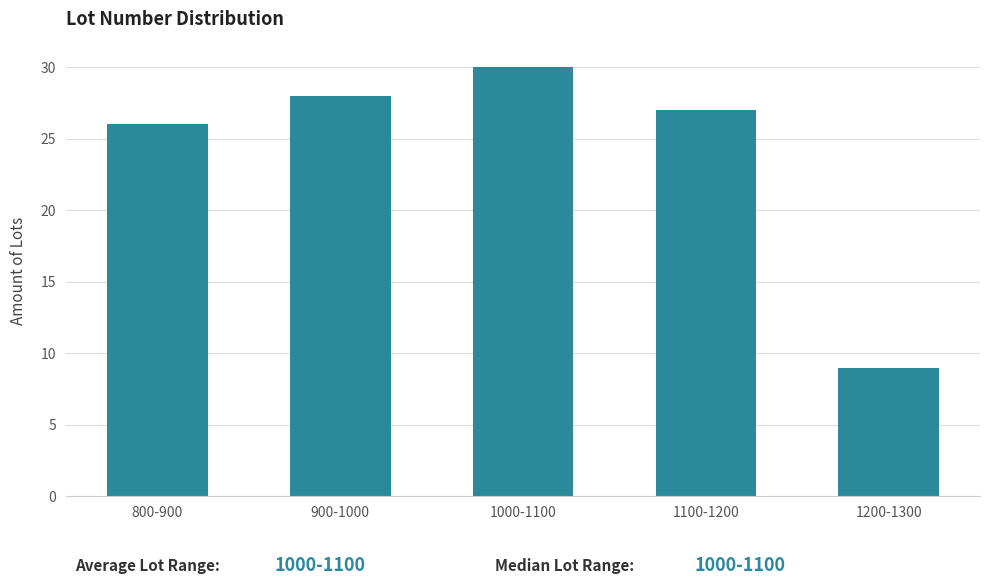

Reading left to right, list all the values displayed in this chart.

800-900=26	900-1000=28	1000-1100=30	1100-1200=27	1200-1300=9